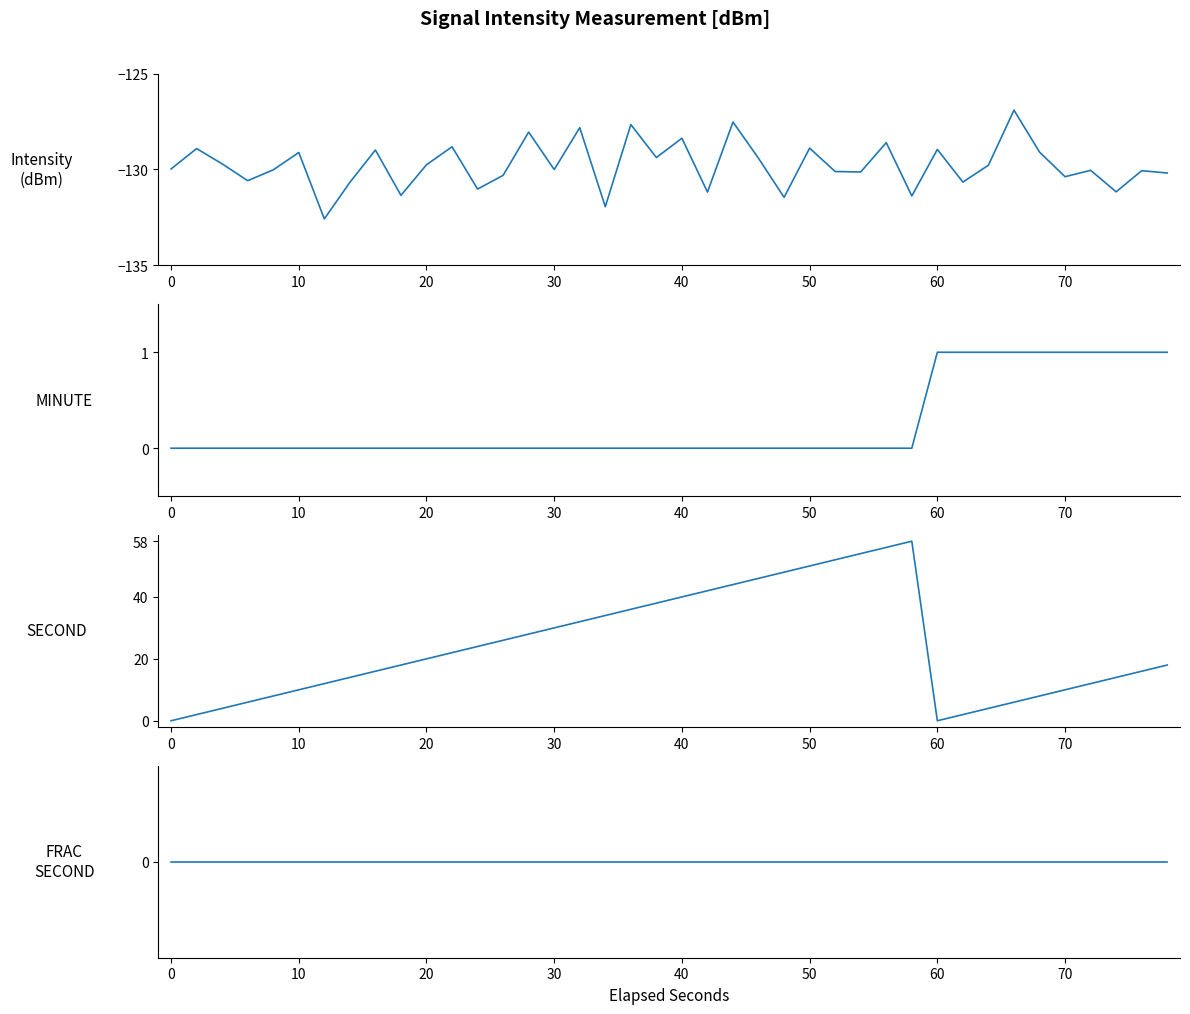

What is the average value of the intensity(dBm) series?

-129.8